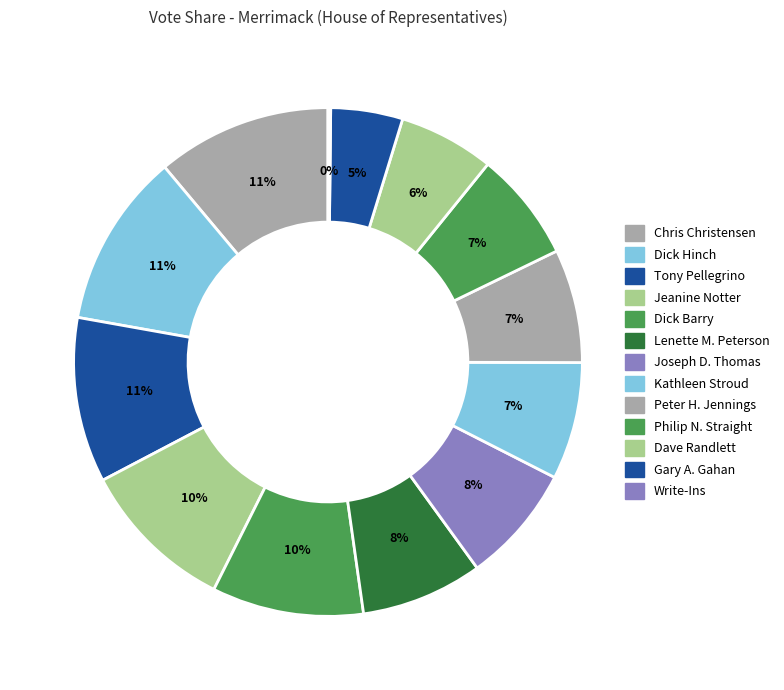

What is the total percentage of Chris Christensen and Kathleen Stroud?

18.6%